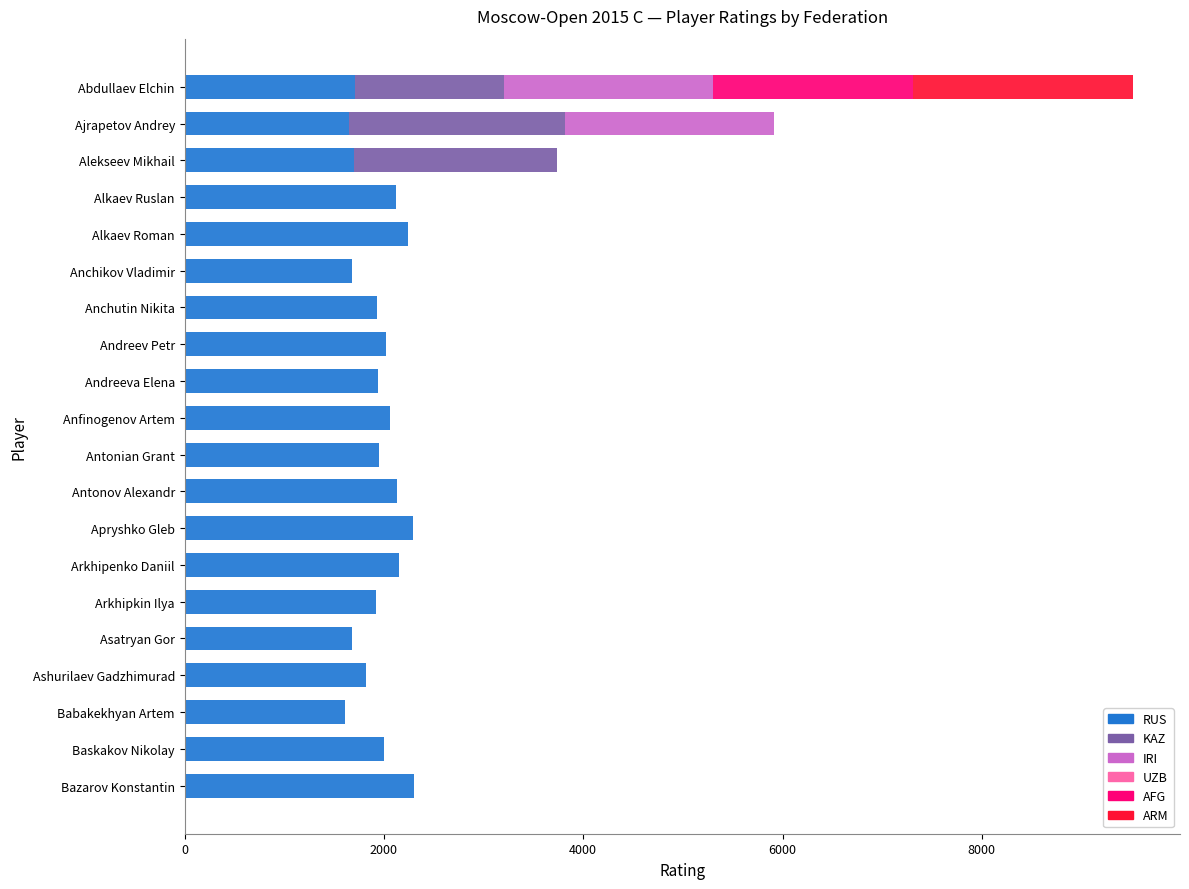

What is the total value across all series at Anchikov Vladimir?

1680